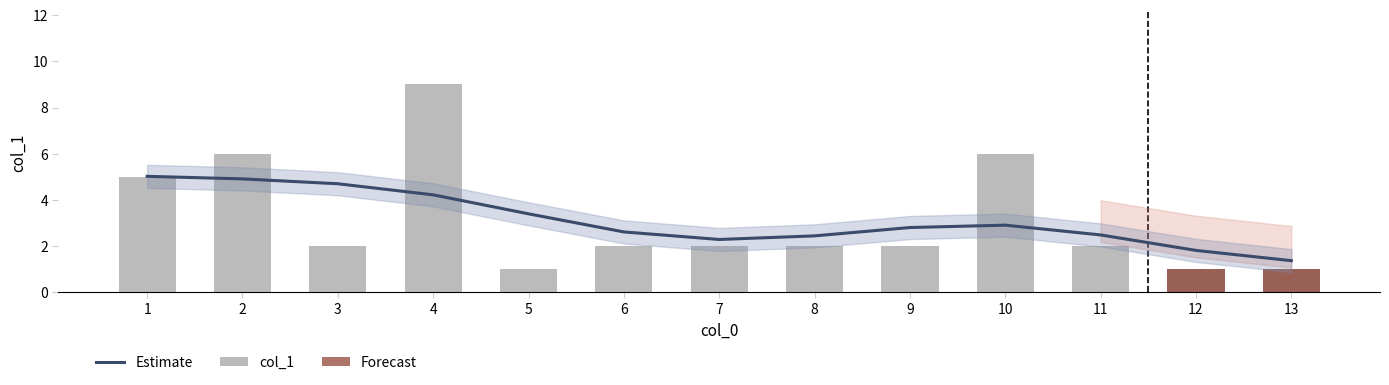

What is the approximate value at 10?

6